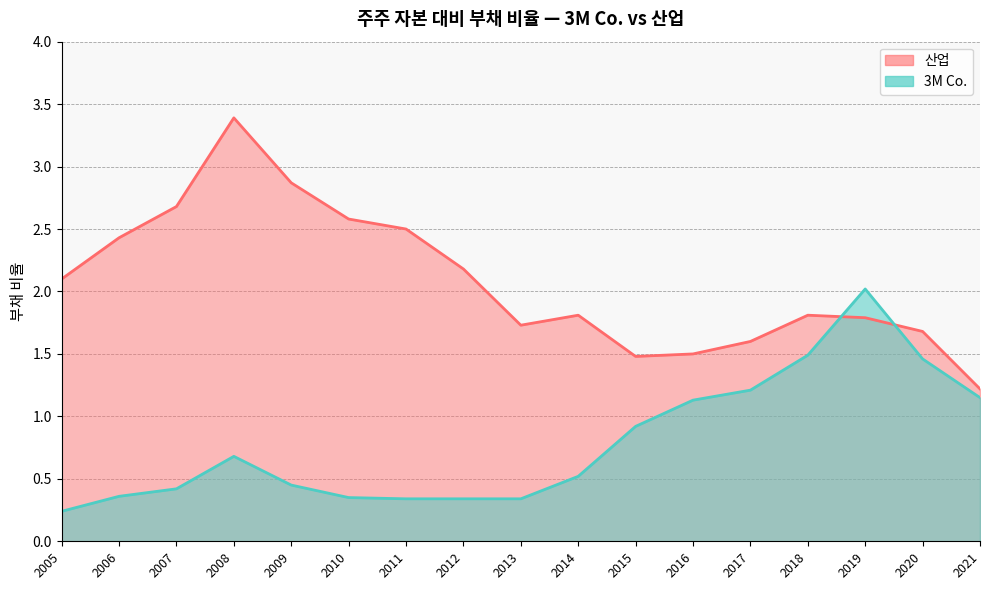

What is the sum of all 산업 values?

35.4